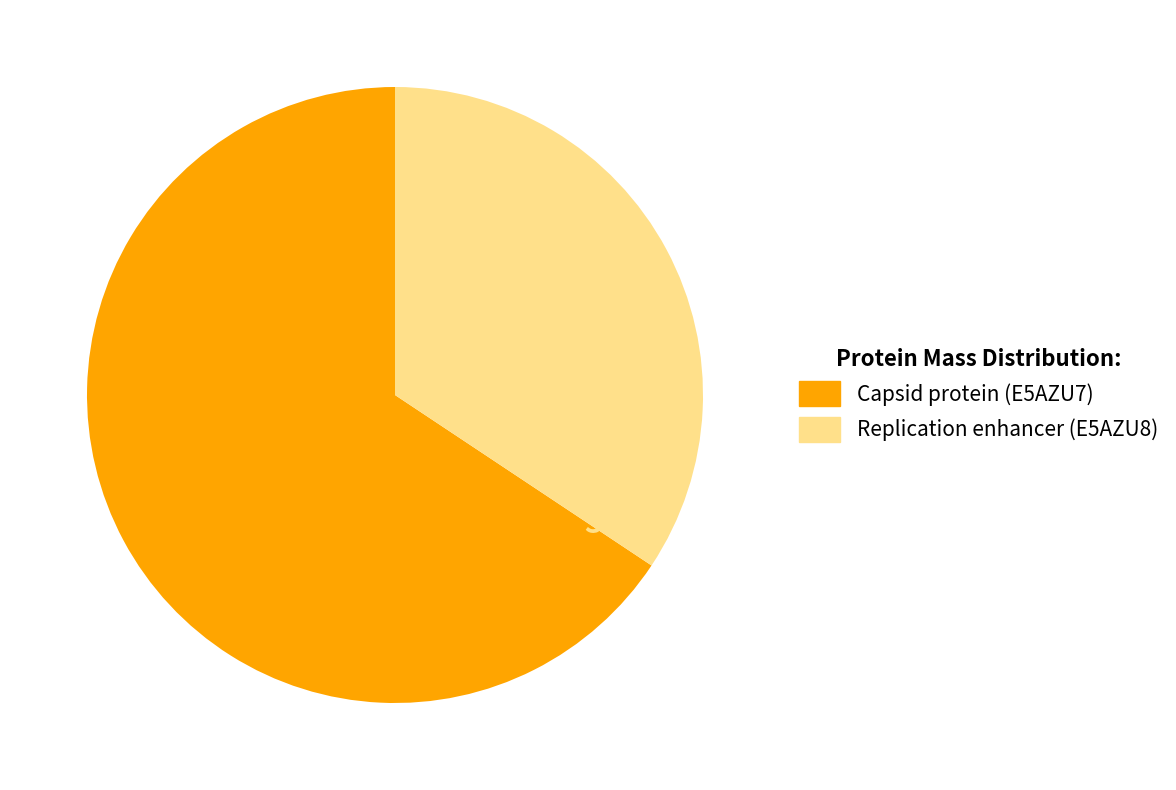

Is the sum of Replication enhancer (E5AZU8) and Capsid protein (E5AZU7) greater than half?

Yes